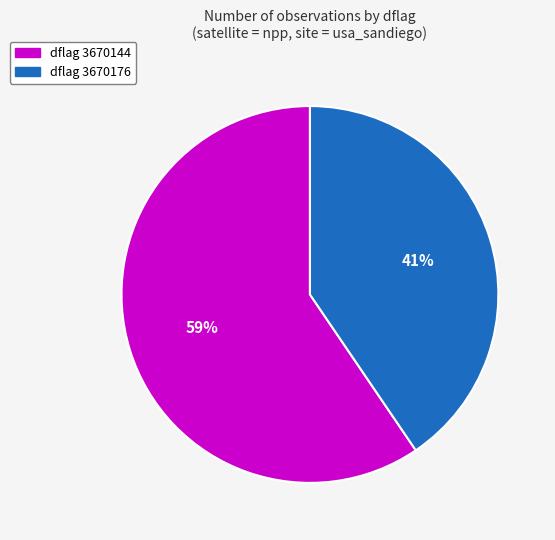

To the nearest percent, what is the average slice percentage?

50%